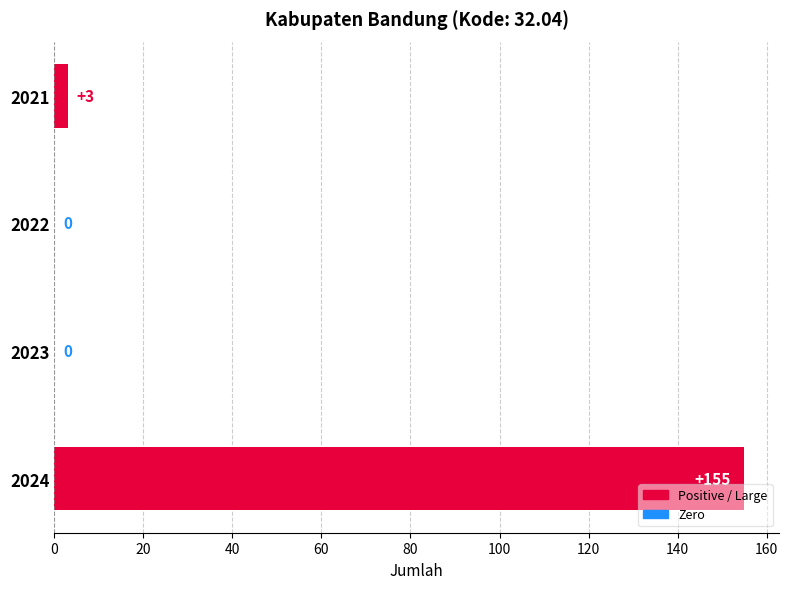

What is the average value?

40